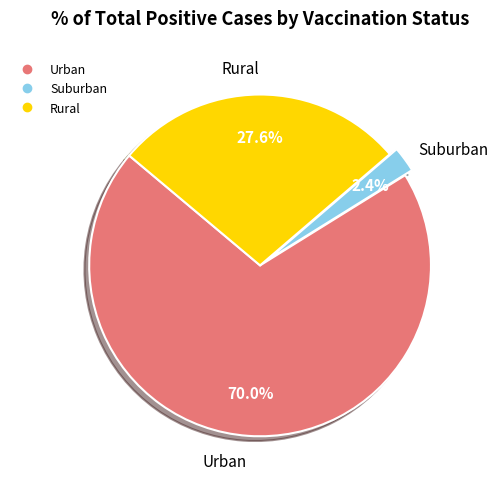

Is there a majority slice in this chart?

Yes